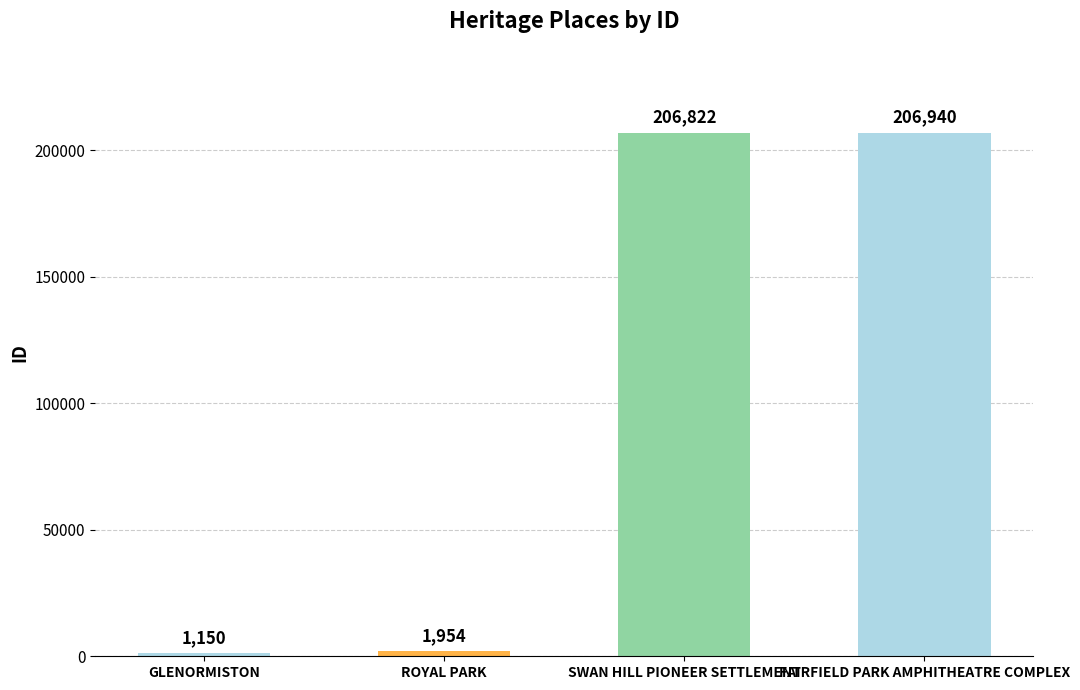

Is it true that the value at SWAN HILL PIONEER SETTLEMENT is 206822?

True